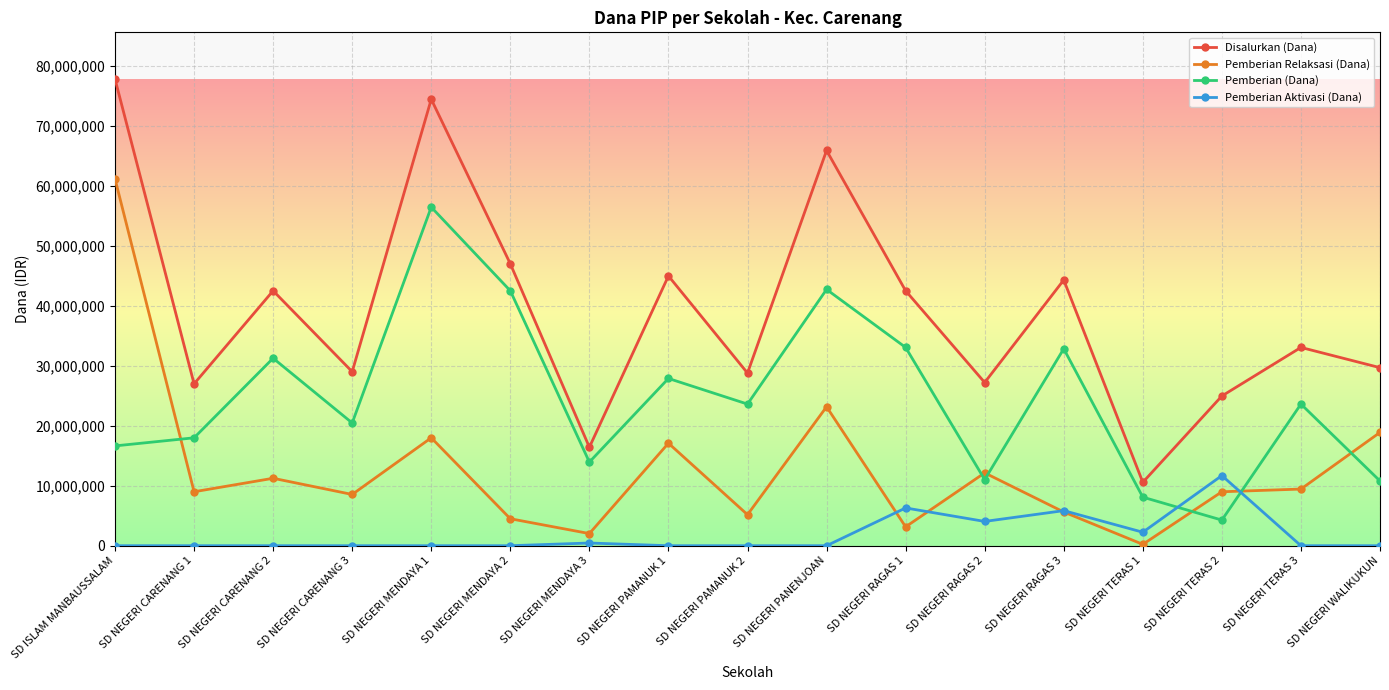

At which label is Pemberian Relaksasi (Dana) closest to 30712500?

SD NEGERI PANENJOAN